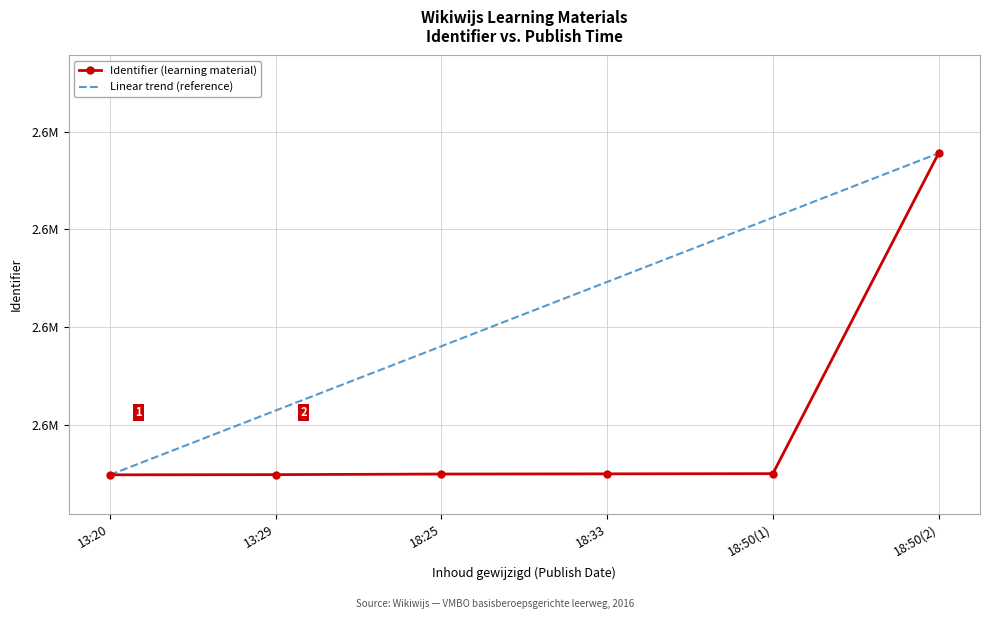

What is the value of the Identifier (learning material) point at the 3rd from the left?

2566249.0